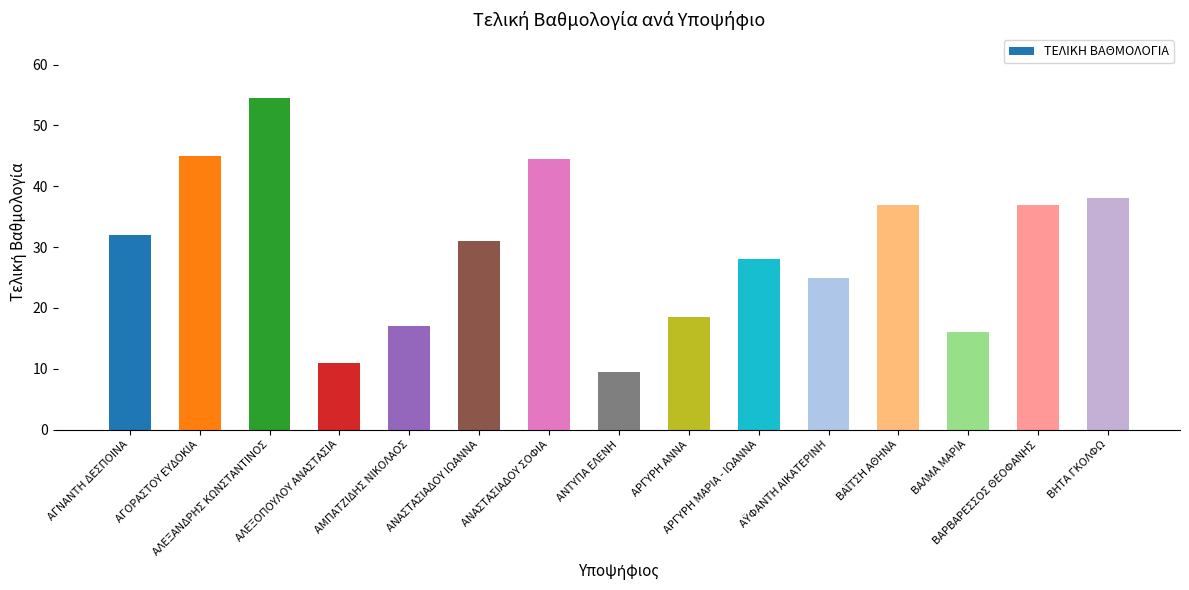

Reading left to right, extract all data points from this chart.

32.0	45.0	54.5	11.0	17.0	31.0	44.5	9.5	18.5	28.0	25.0	37.0	16.0	37.0	38.0